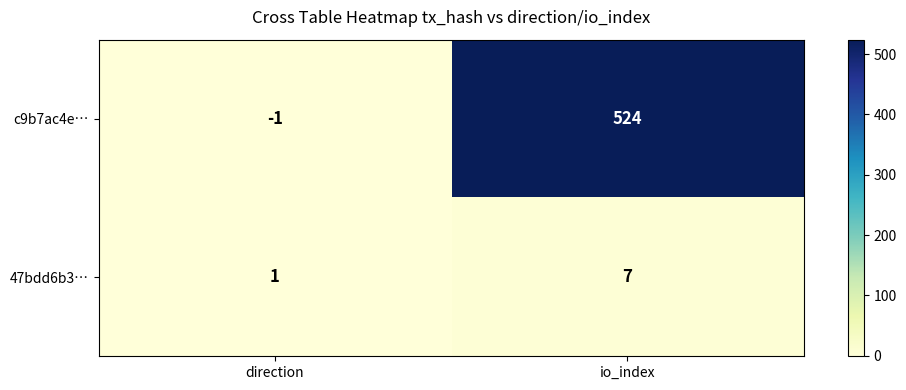

Which series changed the most between direction and io_index?

c9b7ac4e…